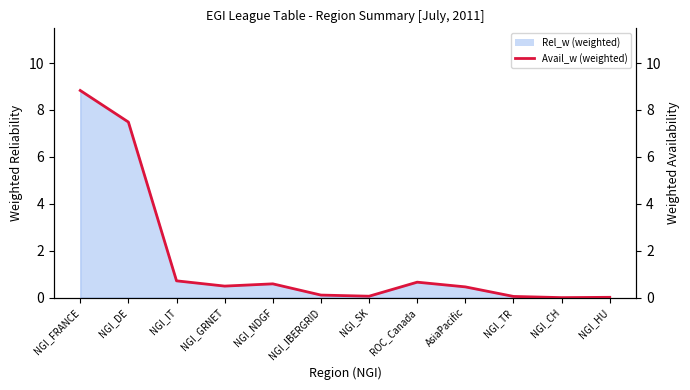

Reading left to right, list all the values displayed in this chart.

NGI_FRANCE=8.8	NGI_DE=7.5	NGI_IT=0.7	NGI_GRNET=0.5	NGI_NDGF=0.6	NGI_IBERGRID=0.1	NGI_SK=0.1	ROC_Canada=0.7	AsiaPacific=0.5	NGI_TR=0.1	NGI_CH=0.0	NGI_HU=0.0